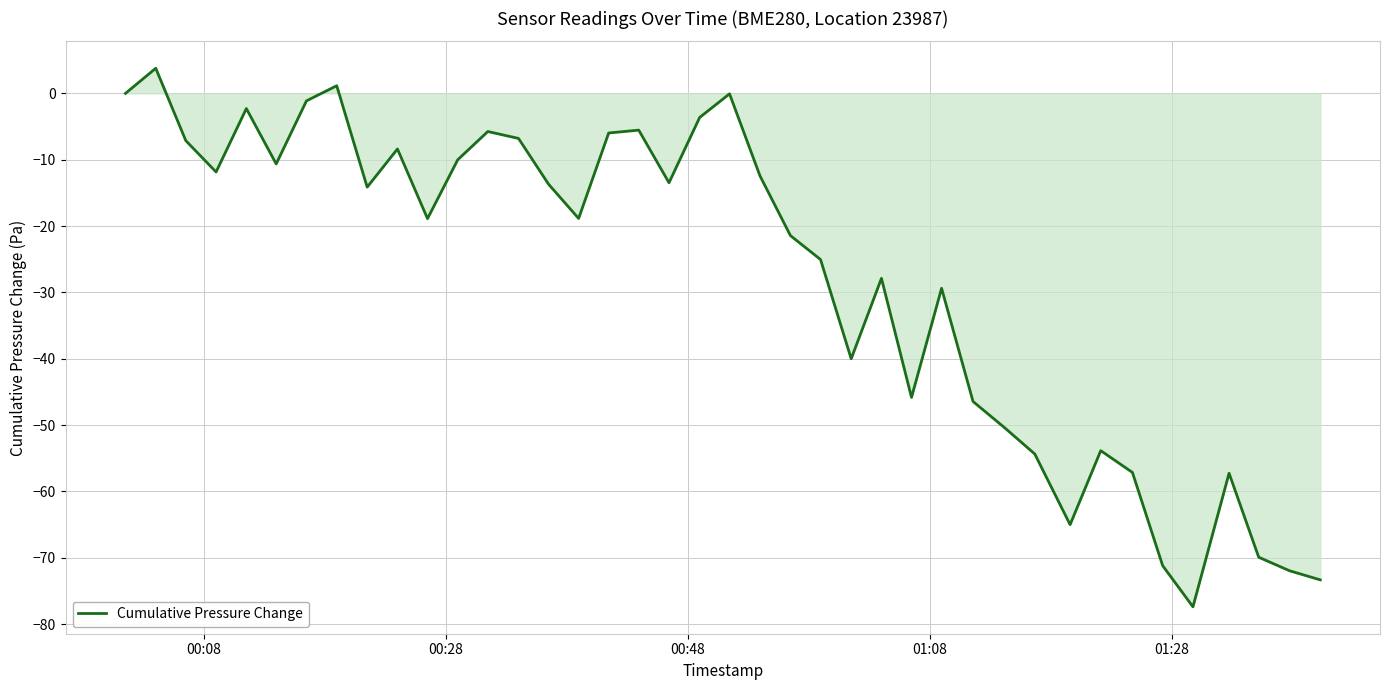

How many lines are shown in the chart?

1